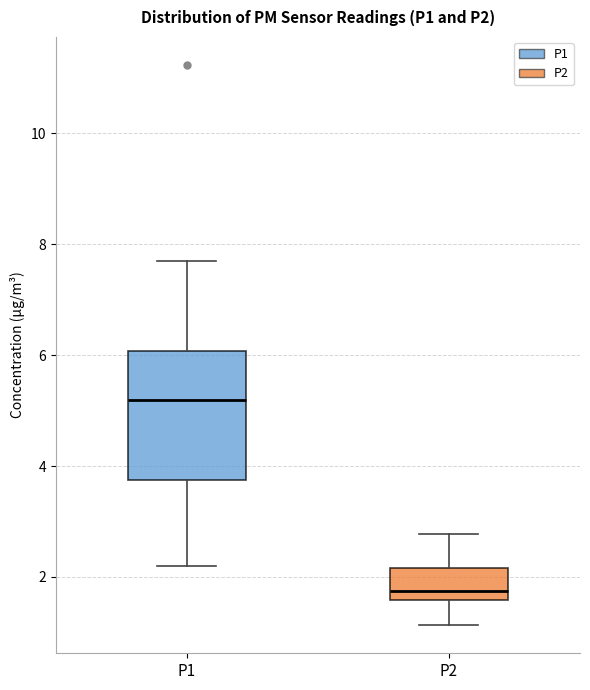

Reading left to right, read every box against the y-axis: the position of its median line, the range the box covers, and the ends of its whiskers. The values are not printed on the chart, so give them approximately, as read against the axis.

P1: median 5.2, box 3.8 to 6.0, whiskers 2.2 to 7.8
P2: median 1.8, box 1.6 to 2.2, whiskers 1.2 to 2.8